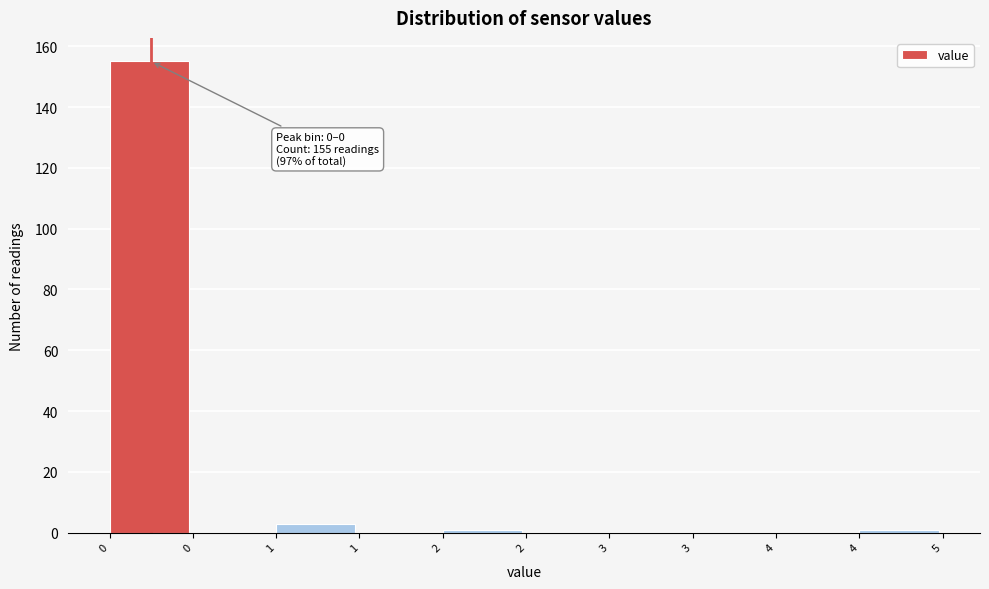

How many data points does each series have?

10